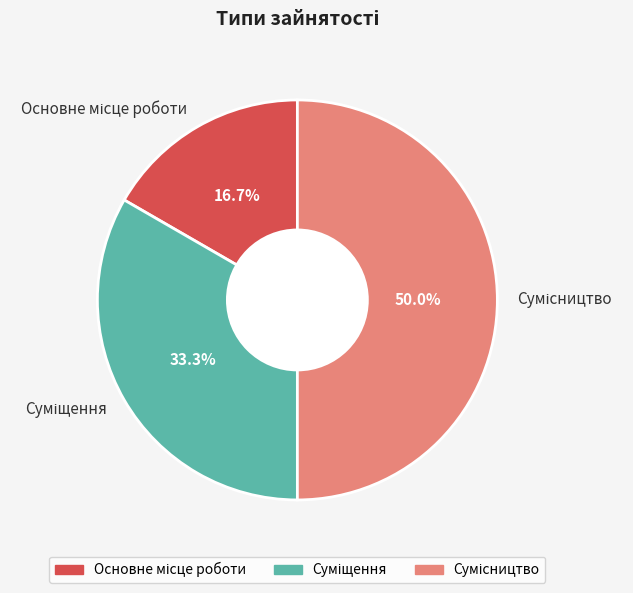

Count the number of slices in the pie.

3